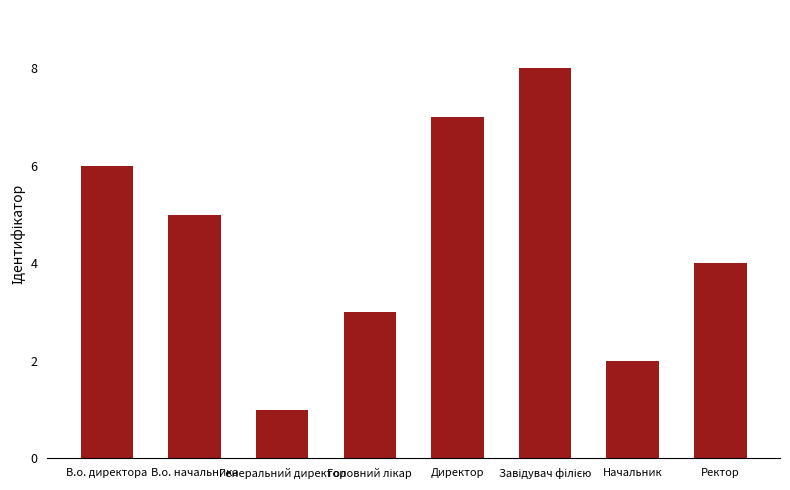

Is it true that the value at В.о. начальника is 5?

True